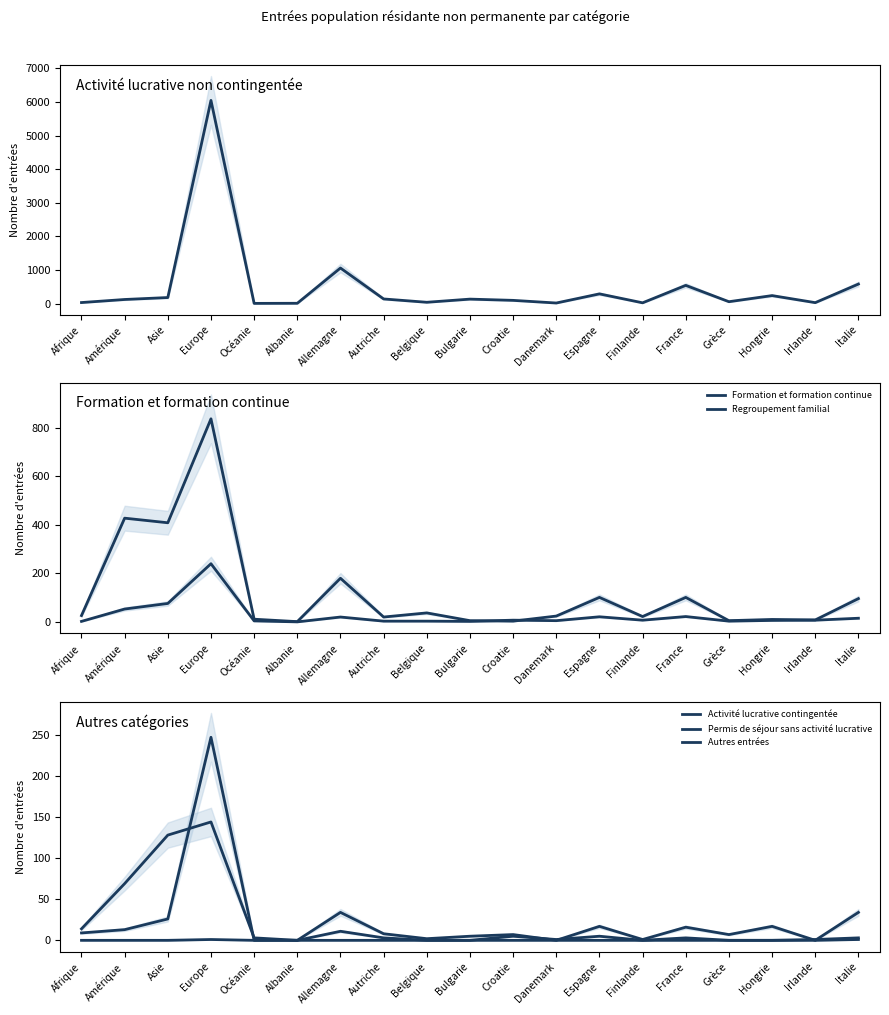

What position from the left is France?

15